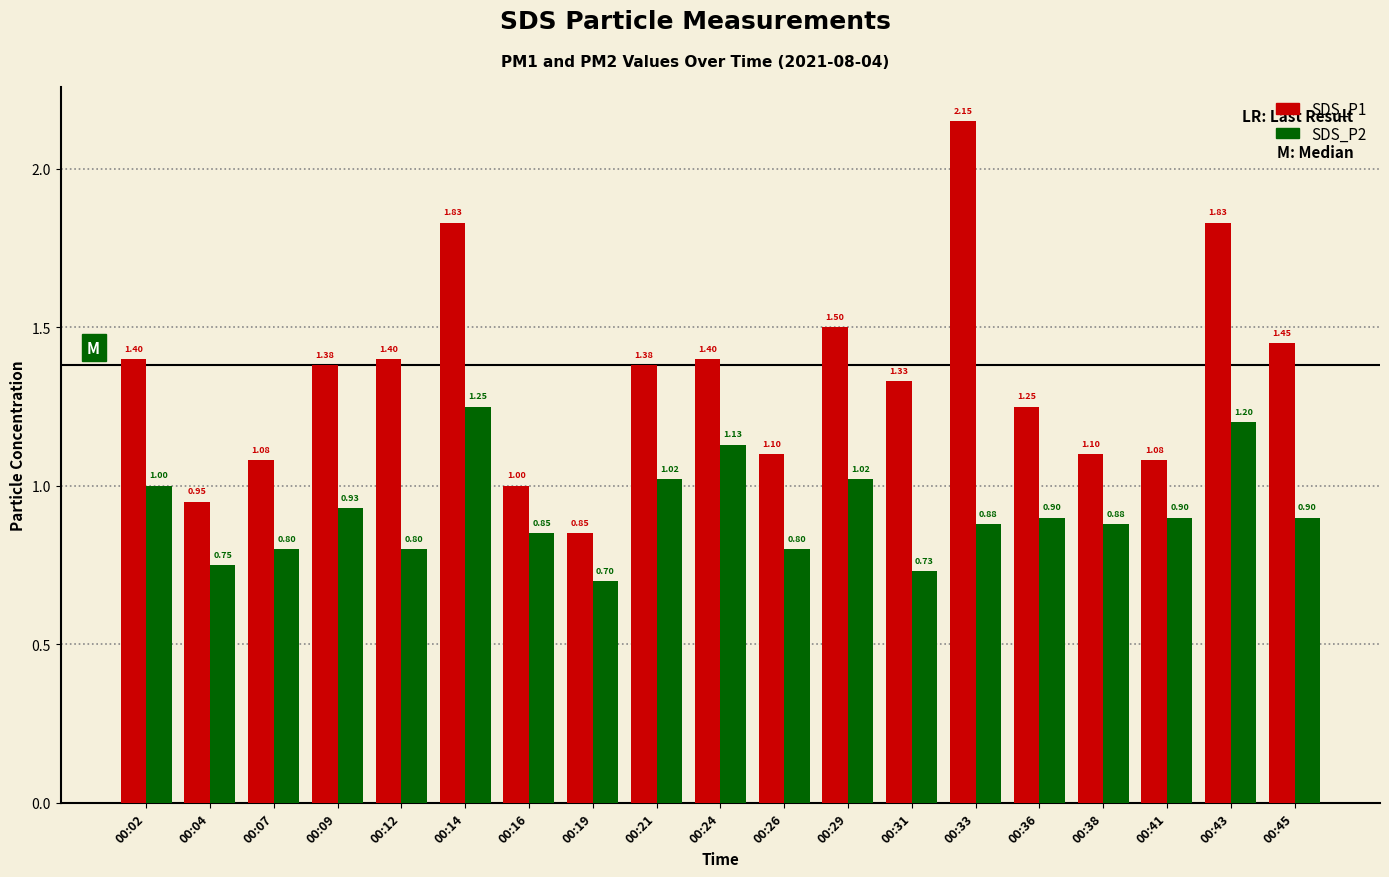

What is the sum of all SDS_P1 values?

25.5